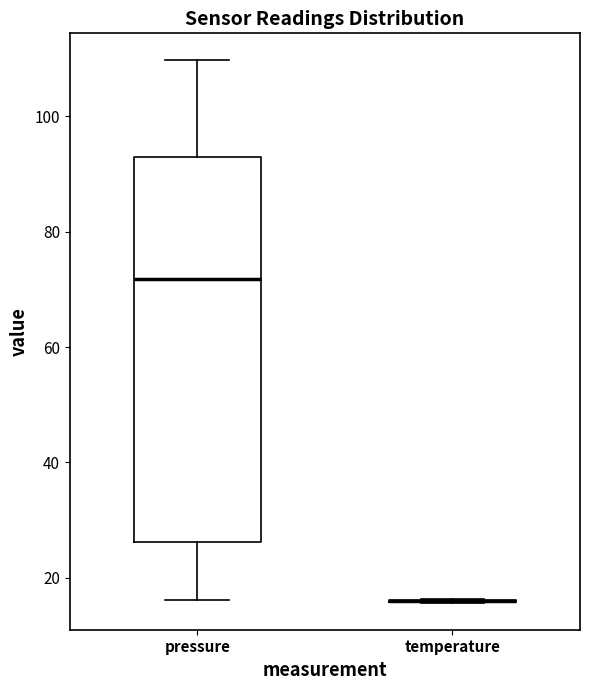

Reading left to right, transcribe this box plot: for each box, give where its median line is, the range the box spans, and where its two whiskers end, as read against the y-axis. The values are not printed on the chart, so give them approximately, as read against the axis.

pressure: median 72, box 26 to 94, whiskers 16 to 110
temperature: box collapsed to a line at 16, whiskers 16 to 16